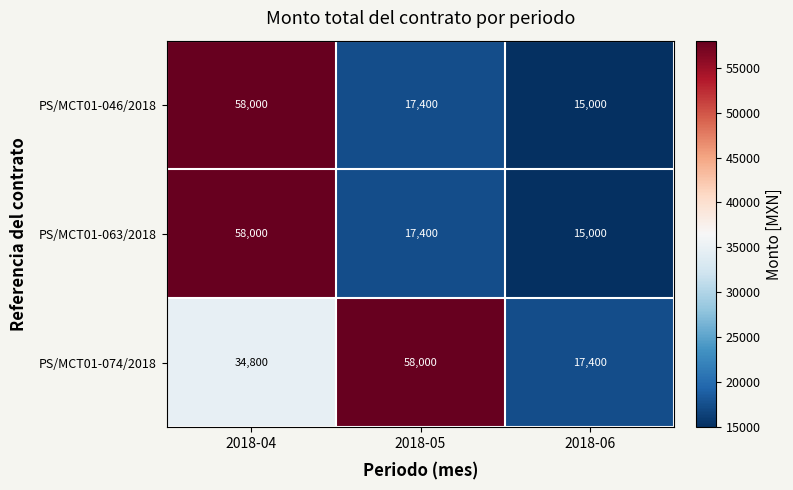

What is the difference between the maximum and second lowest values in the PS/MCT01-046/2018 series?

40600